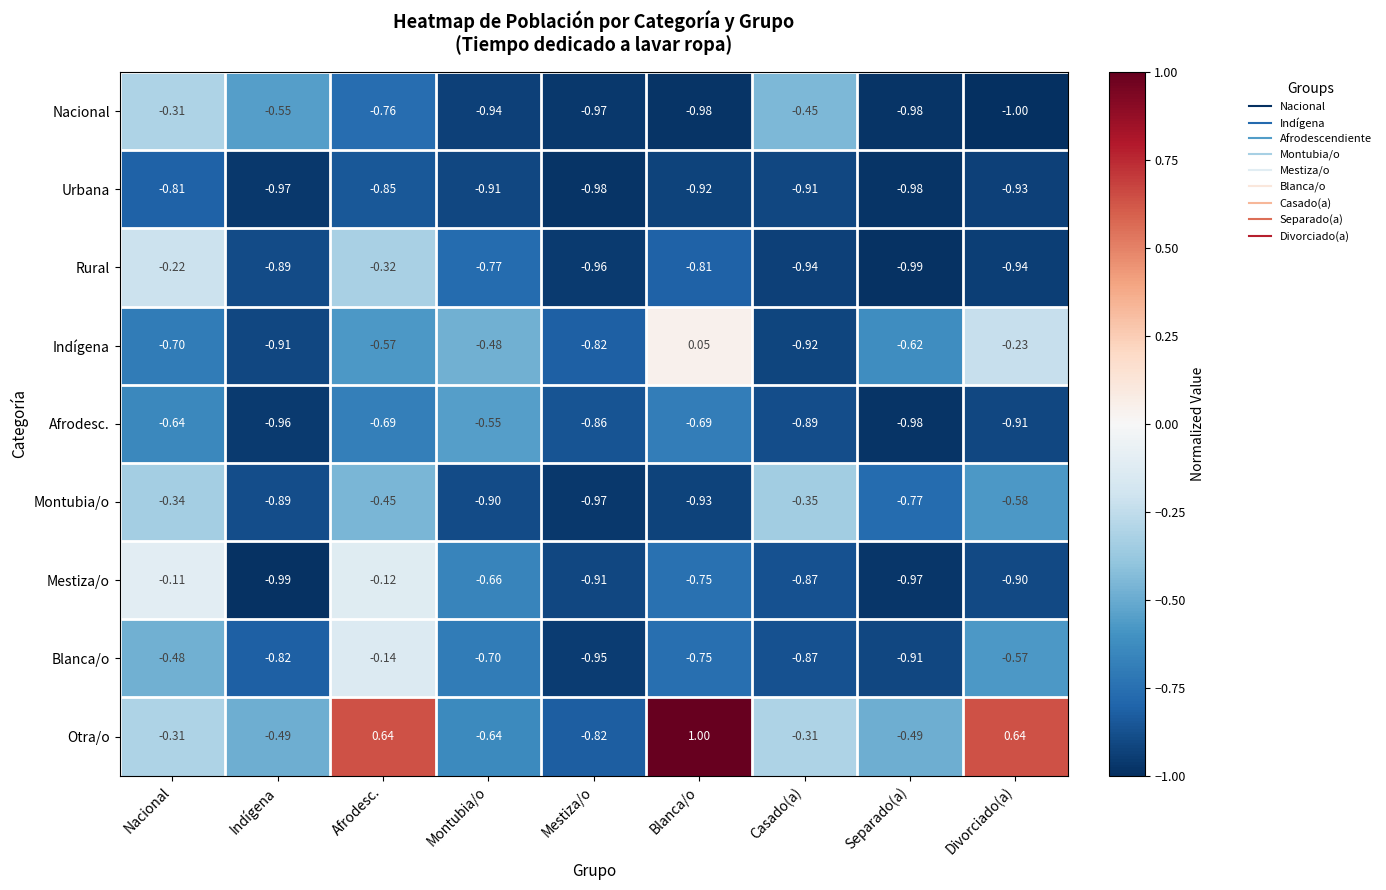

Rank the categories by Blanca/o value from highest to lowest.

Afrodesc., Nacional, Divorciado(a), Montubia/o, Blanca/o, Indígena, Casado(a), Separado(a), Mestiza/o